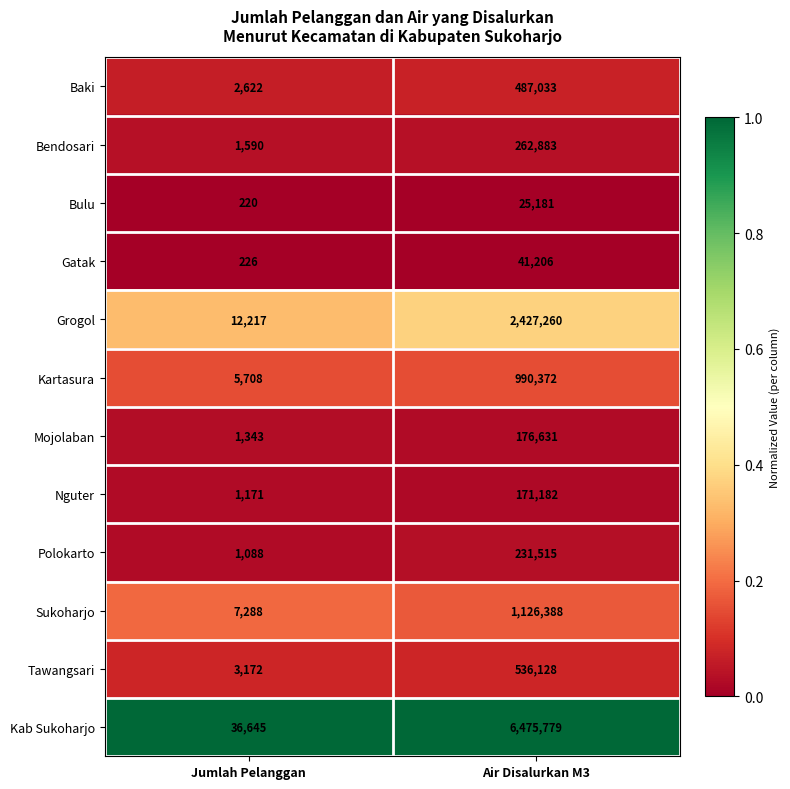

How many data points does each series have?

2